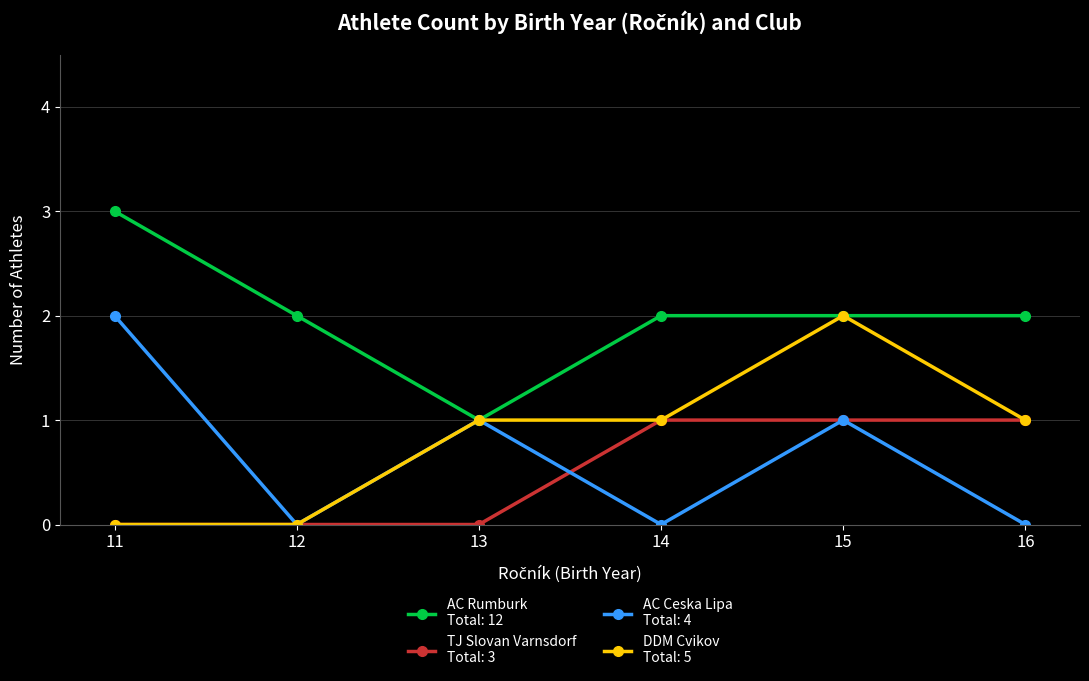

Count the number of data series in this chart.

4